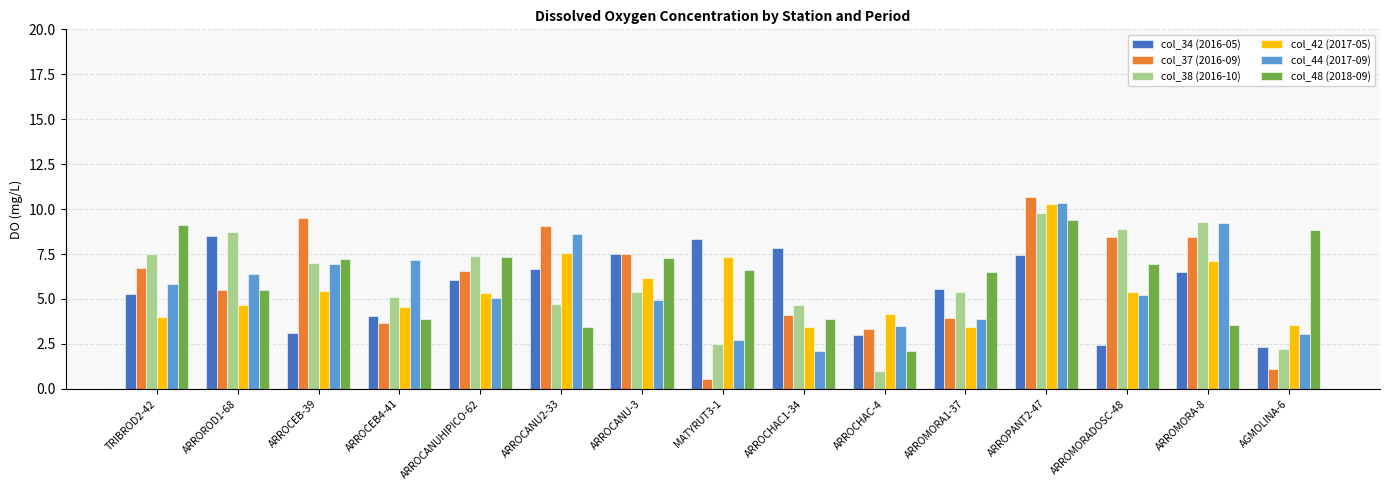

What is the difference between the maximum and second lowest values in the col_44 (2017-09) series?

7.6